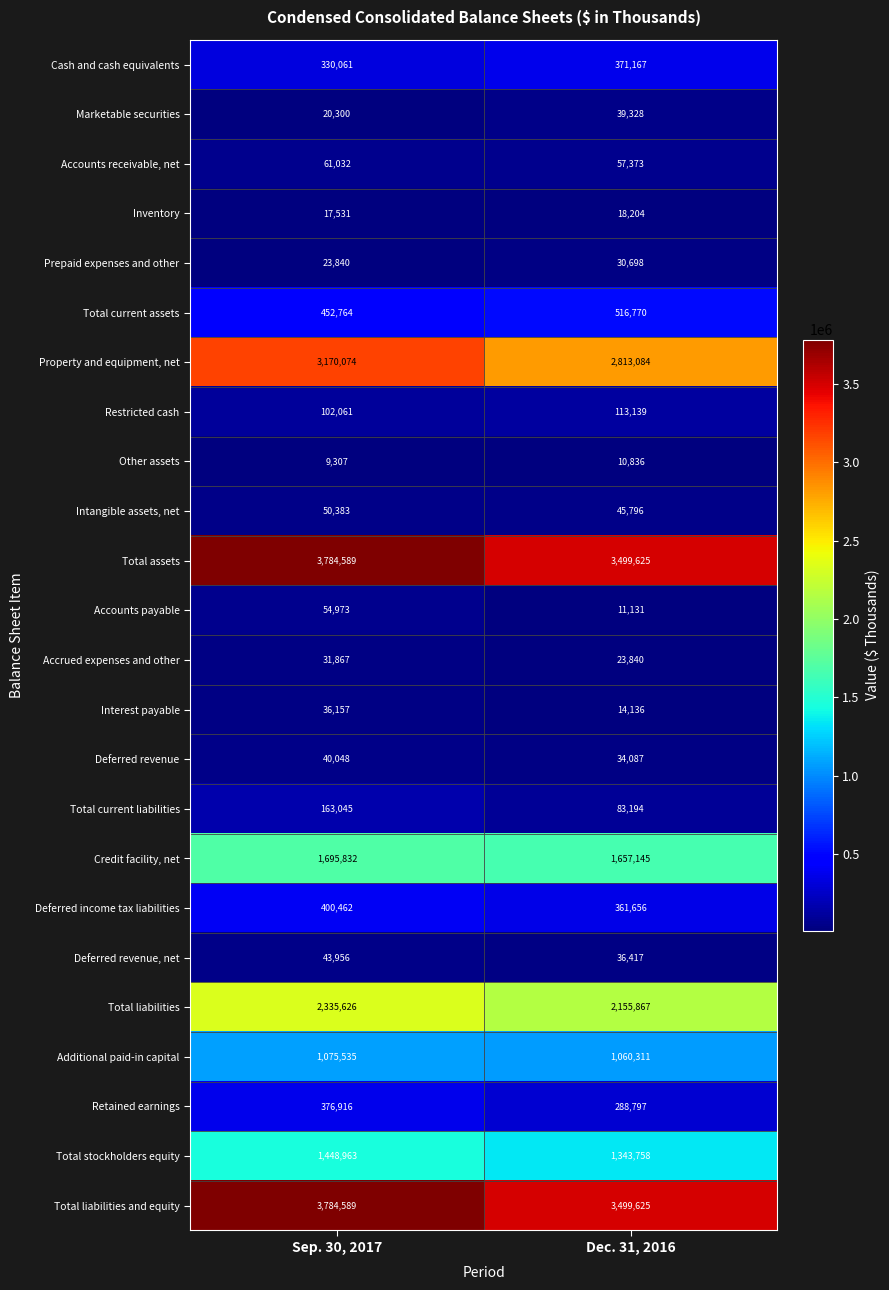

At which category is the sum across all series the highest?

Sep. 30, 2017